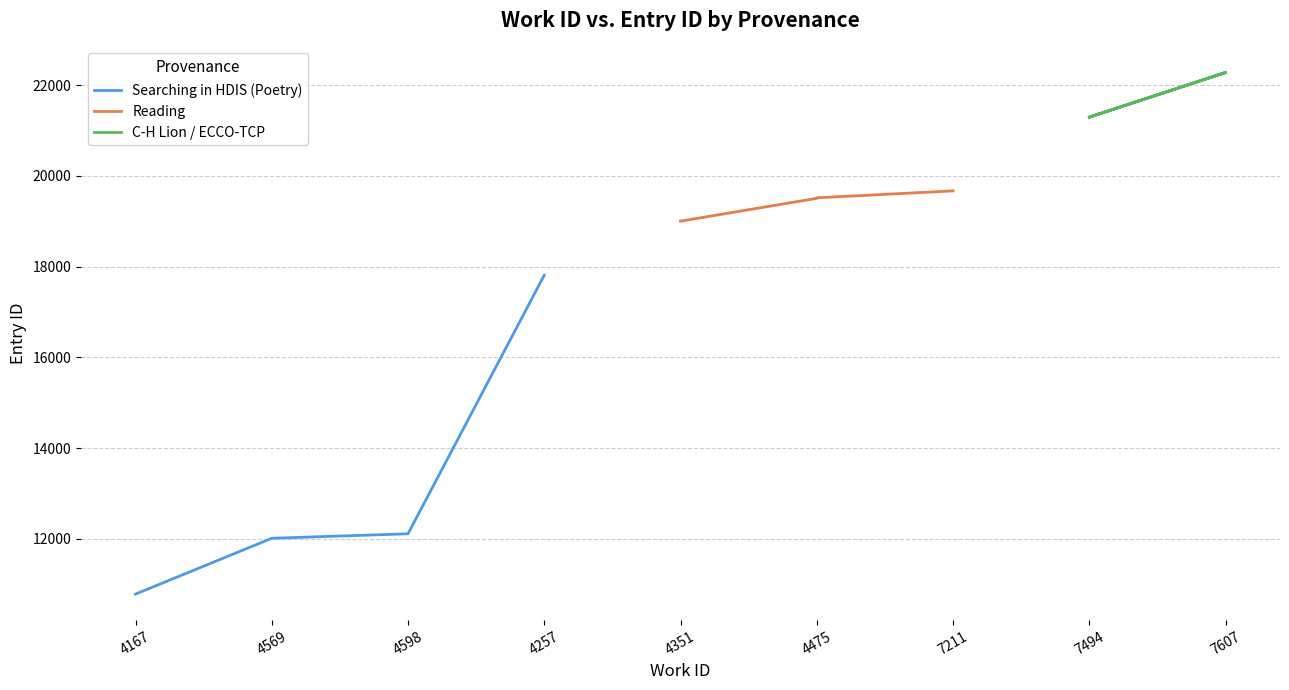

The value of Searching in HDIS (Poetry) at 4598 is 19470. True or false?

False